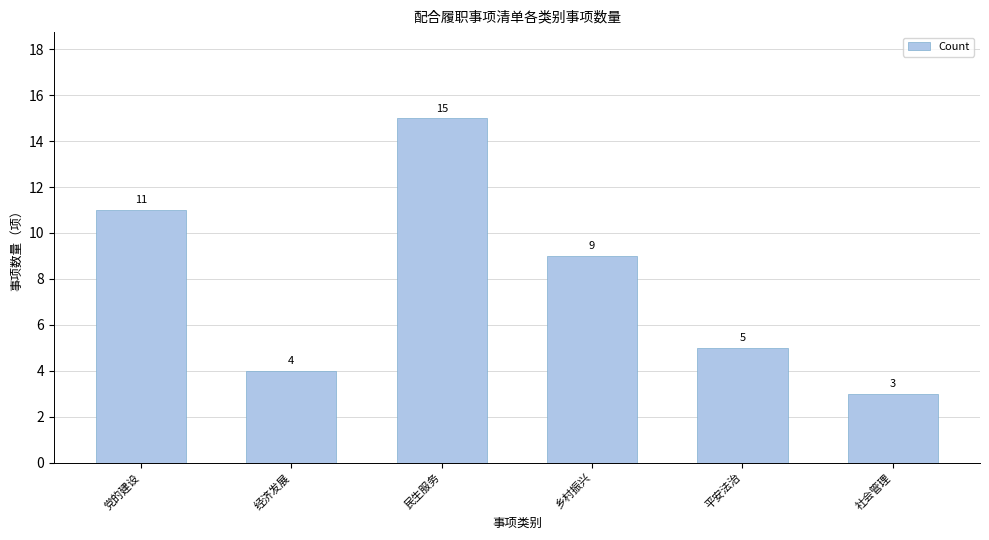

List the labels in order of value, smallest first.

社会管理, 经济发展, 平安法治, 乡村振兴, 党的建设, 民生服务